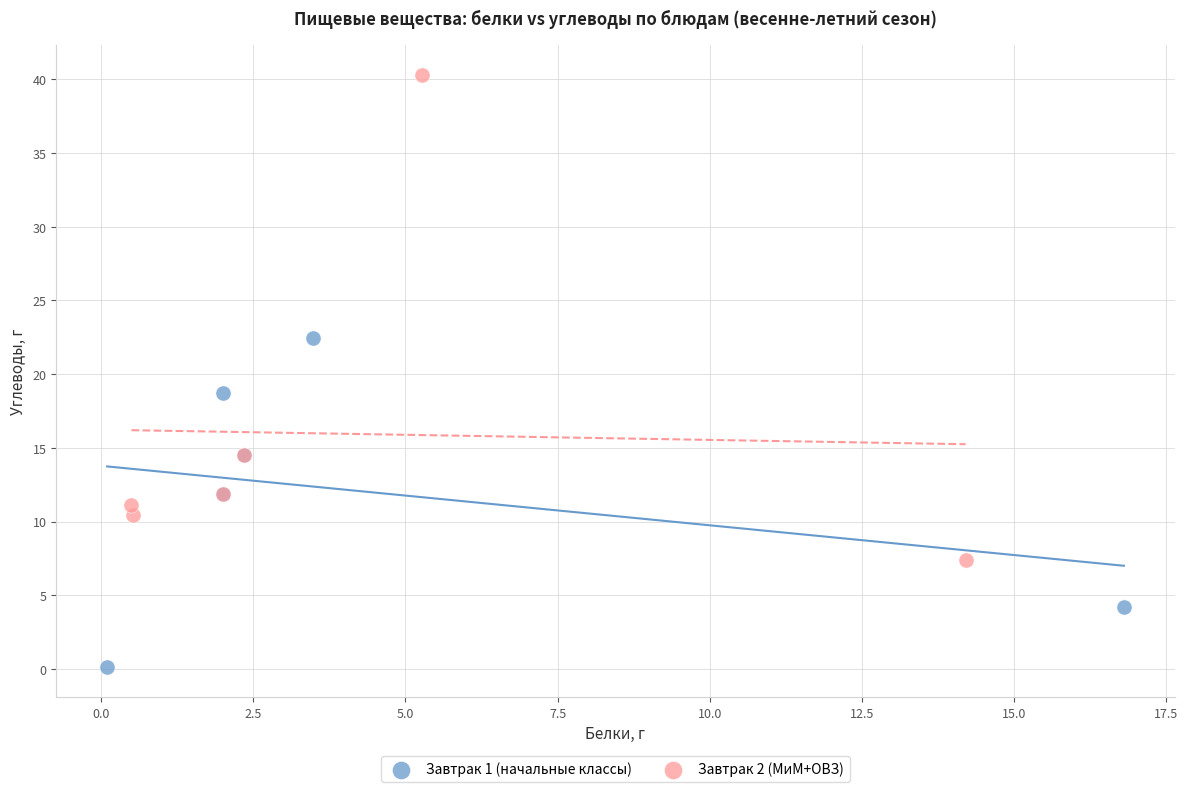

Which series contains the highest Y value?

Завтрак 2 (МиМ+ОВЗ)